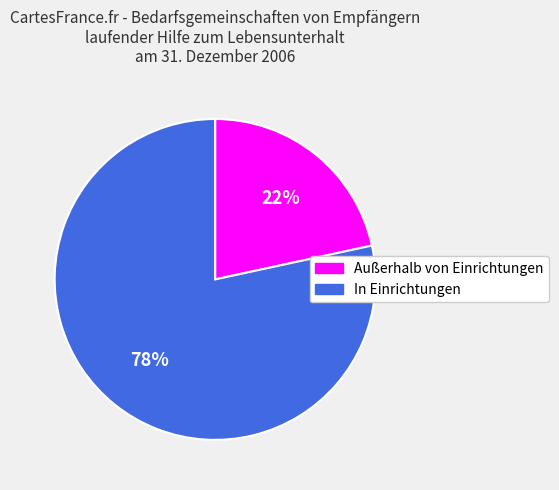

The In Einrichtungen slice represents 88% of the pie. True or false?

False